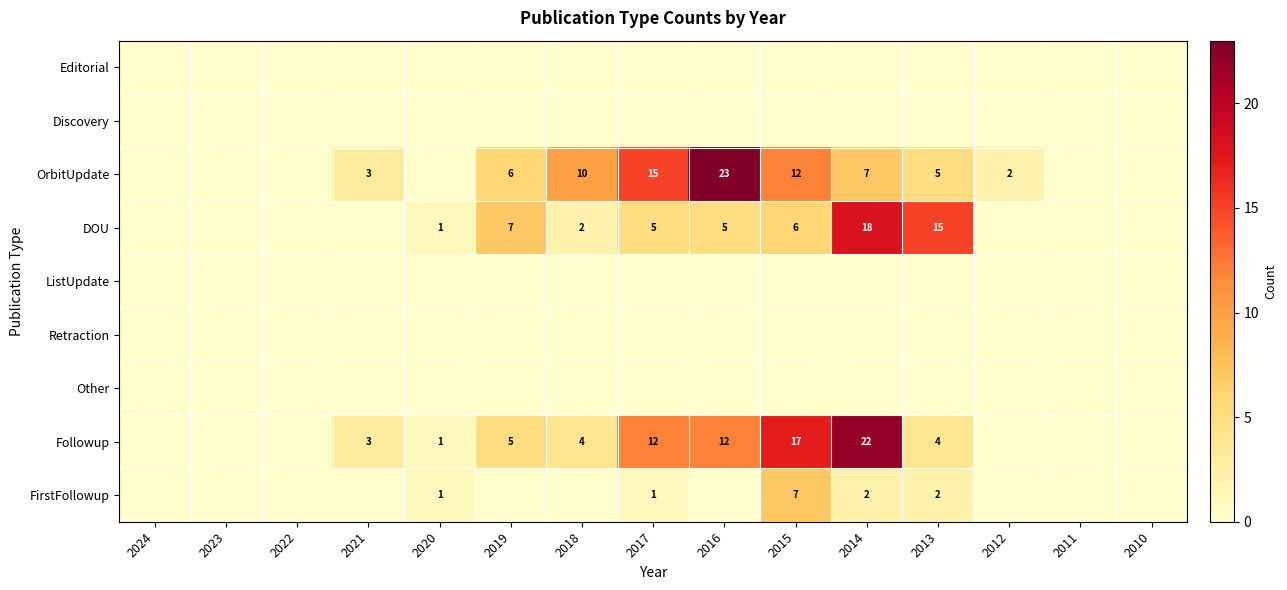

Is it true that DOU equals 10 at 2015?

False